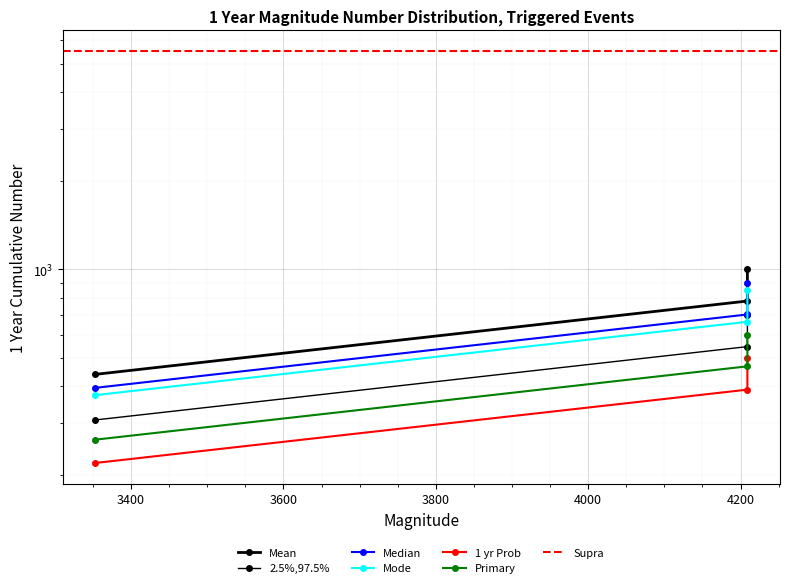

The value of 1 yr Prob at 4209 is 500.0. True or false?

True